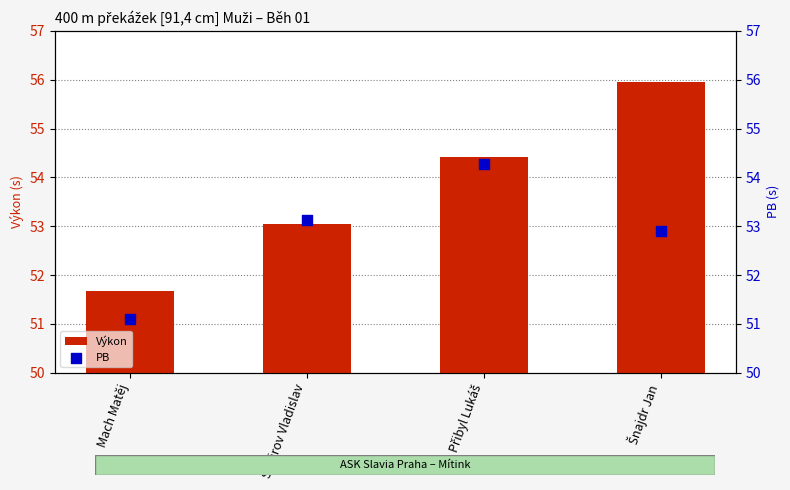

Which series reaches the minimum Y coordinate?

PB